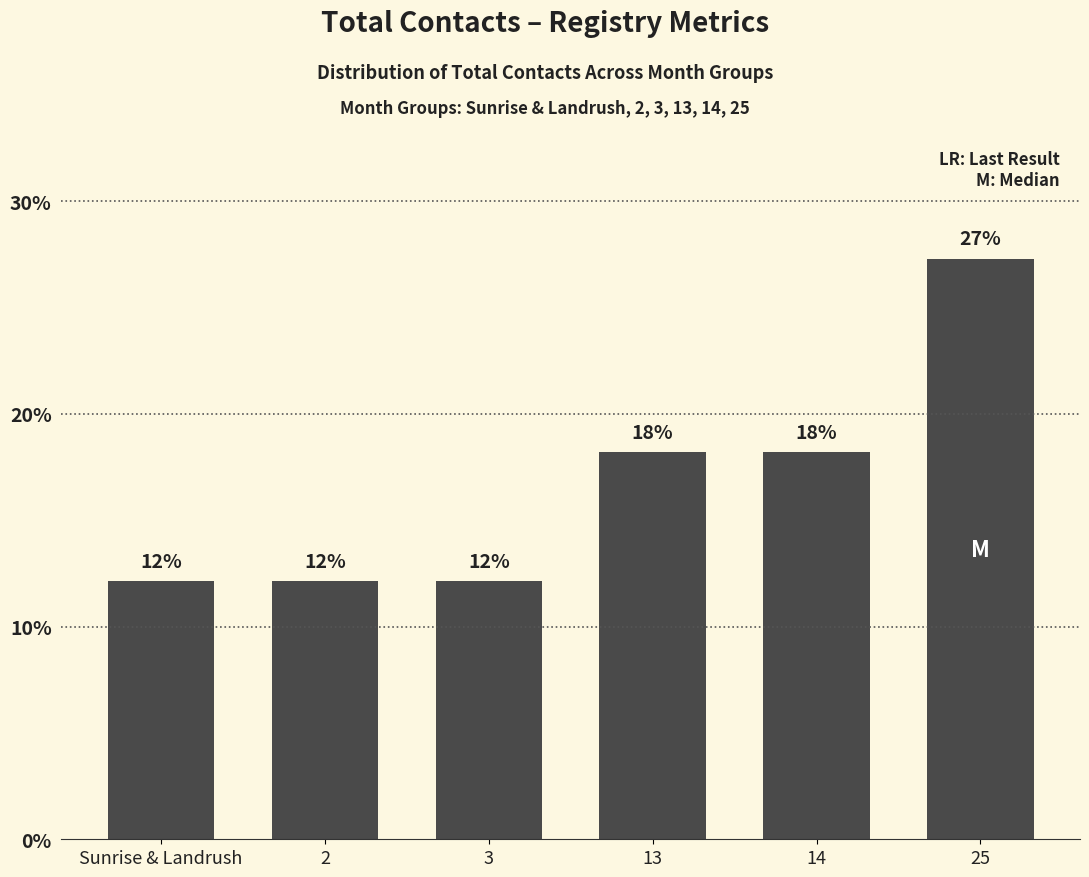

How many bars are there in total?

6